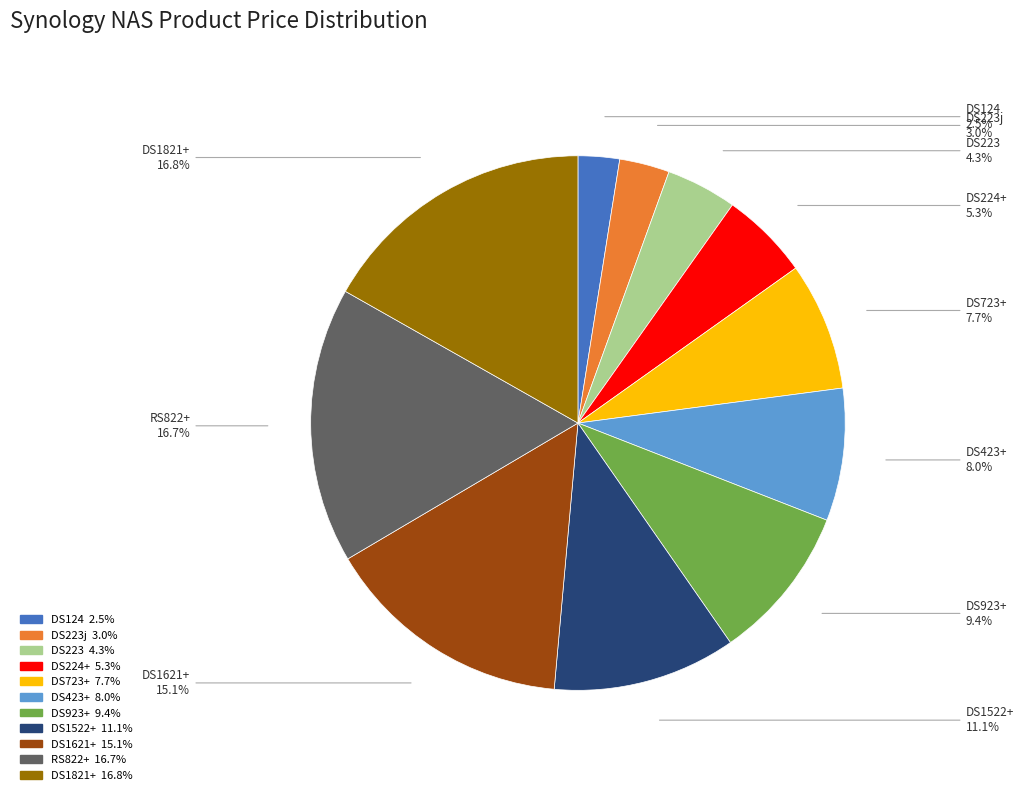

Is there a majority slice in this chart?

No